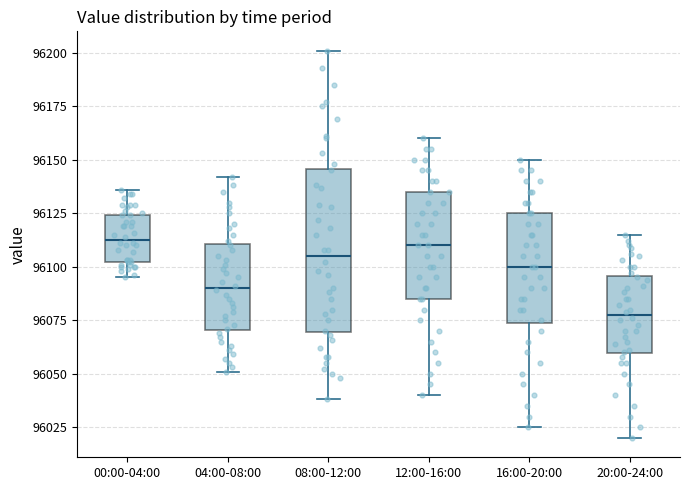

Where does the upper whisker of the box for 08:00-12:00 end on the y-axis? The values are not printed on the chart, so give them approximately, as read against the axis.

96200